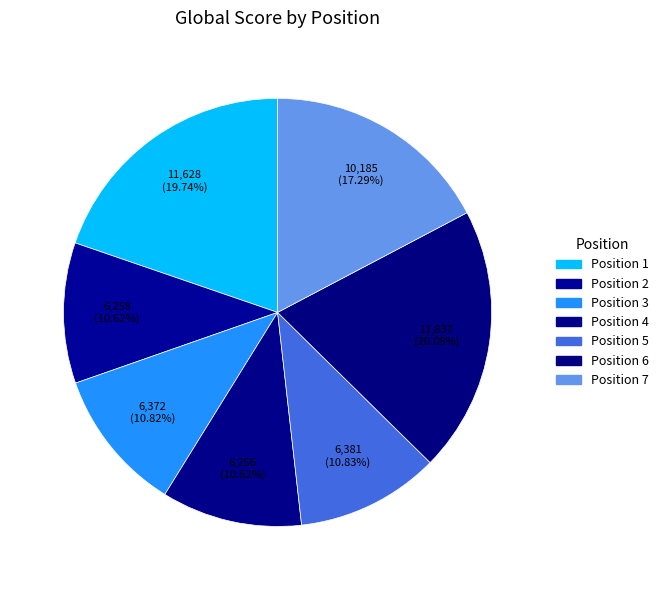

Which category has the biggest portion of the pie?

6